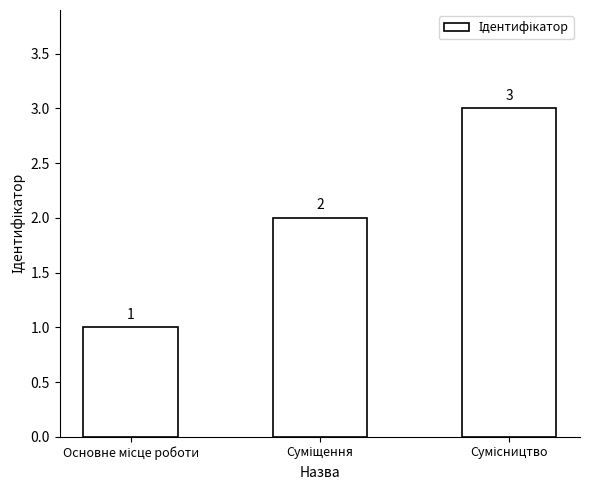

Count the values in the range 1 to 3.

3